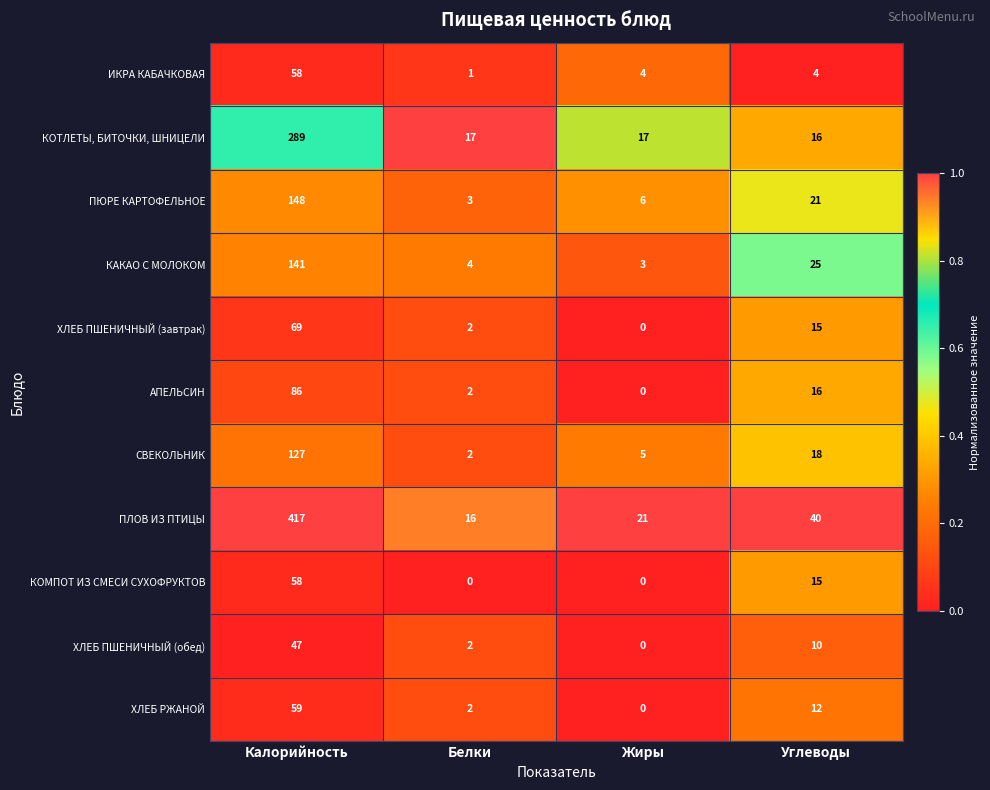

Rank the categories by СВЕКОЛЬНИК value from lowest to highest.

Белки, Жиры, Углеводы, Калорийность